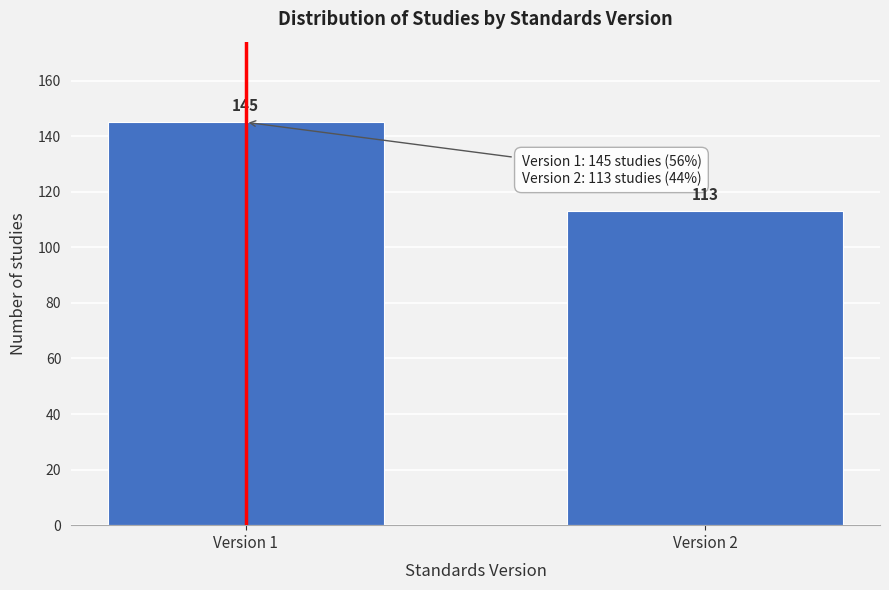

Reading left to right, transcribe all the data shown in this chart.

145	113